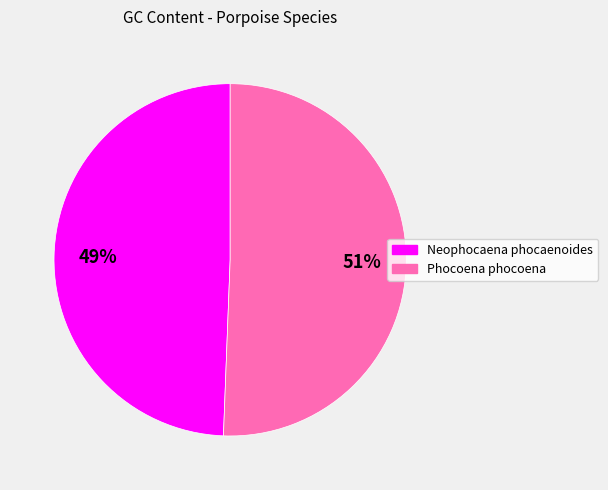

Between Phocoena phocoena and Neophocaena phocaenoides, which is larger?

Phocoena phocoena